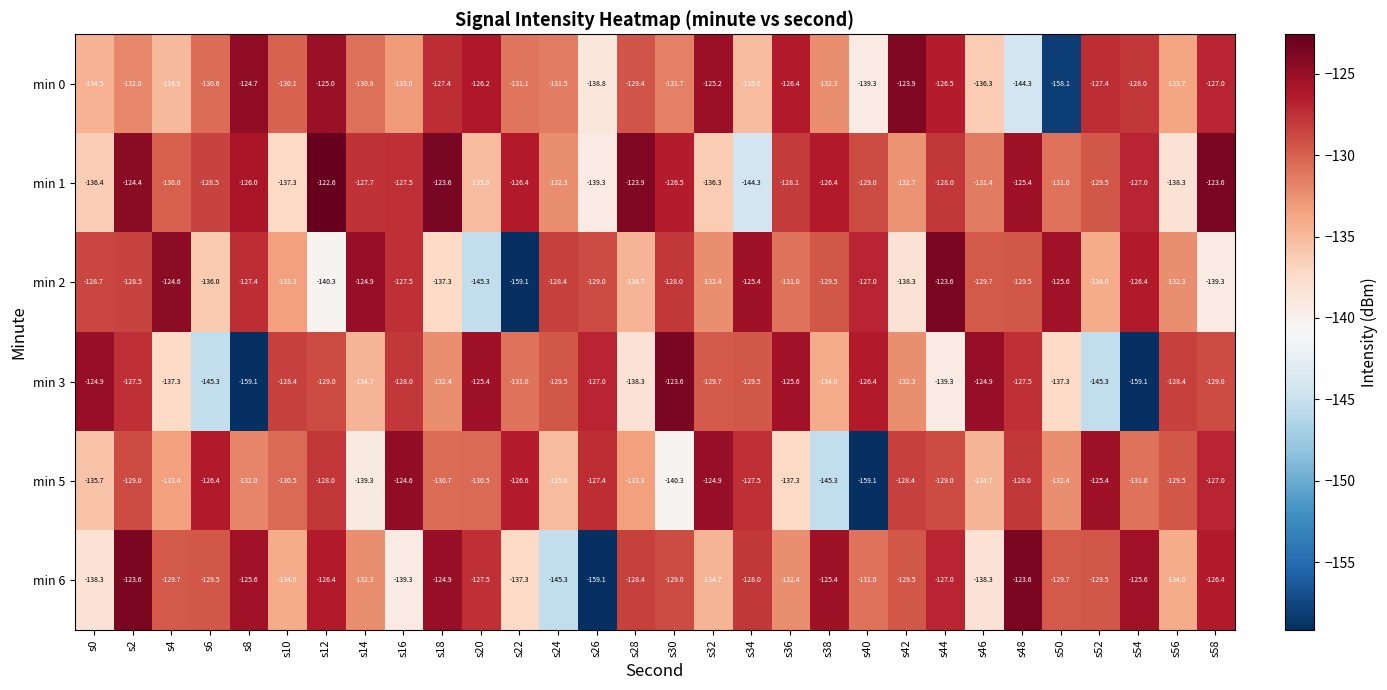

What is the sum of all min 1 values?

-3898.4